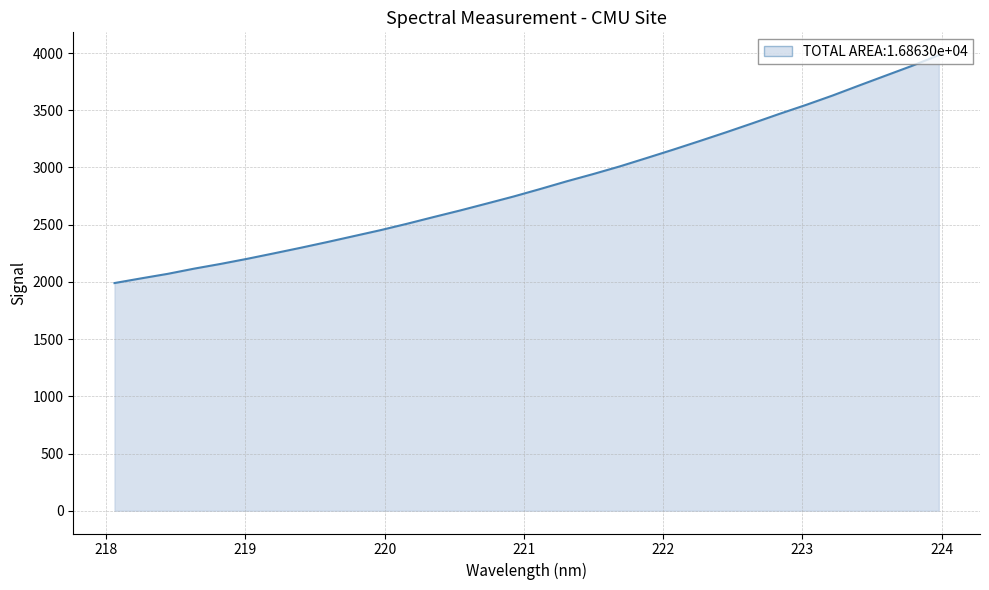

How many lines are shown in the chart?

1